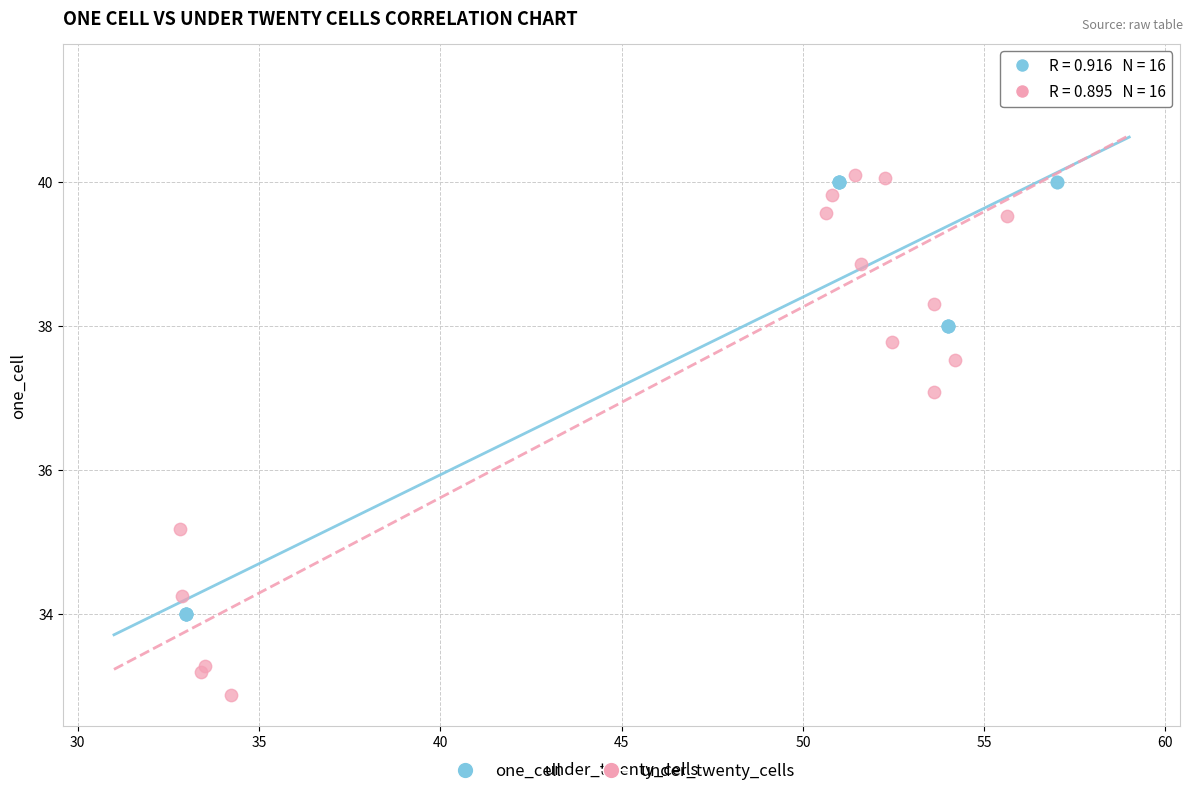

Which series has the widest spread of Y values?

under_twenty_cells